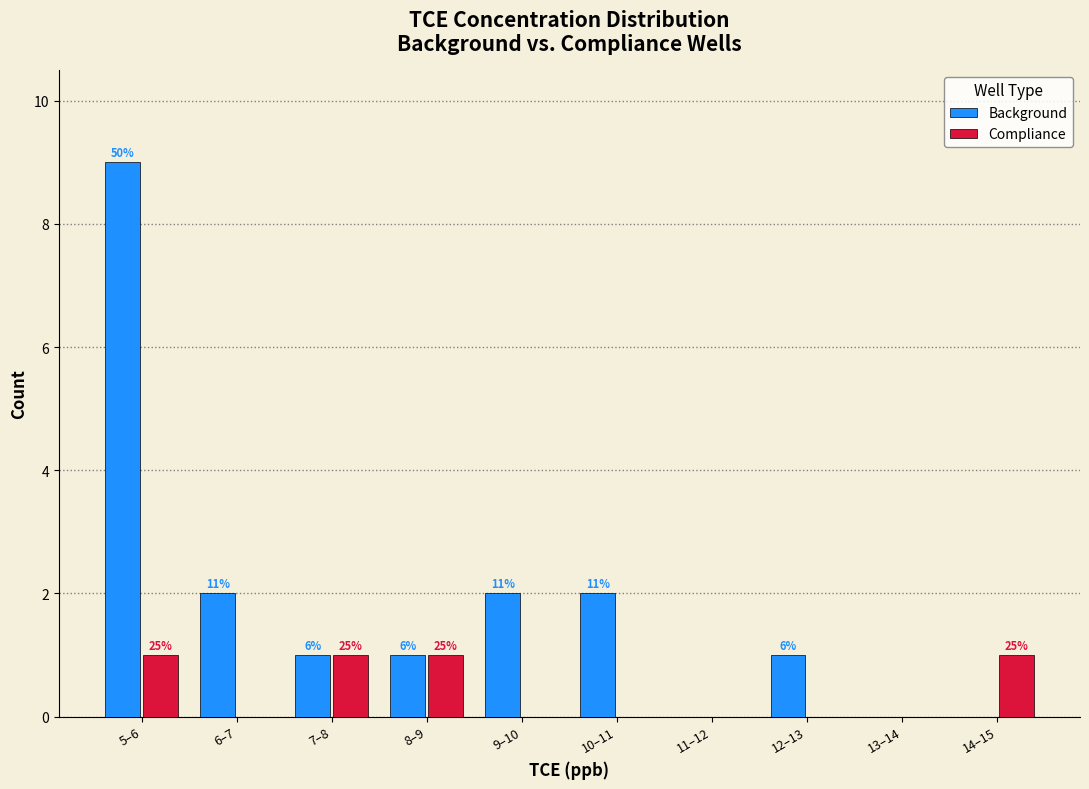

Does the chart contain stacked bars?

No